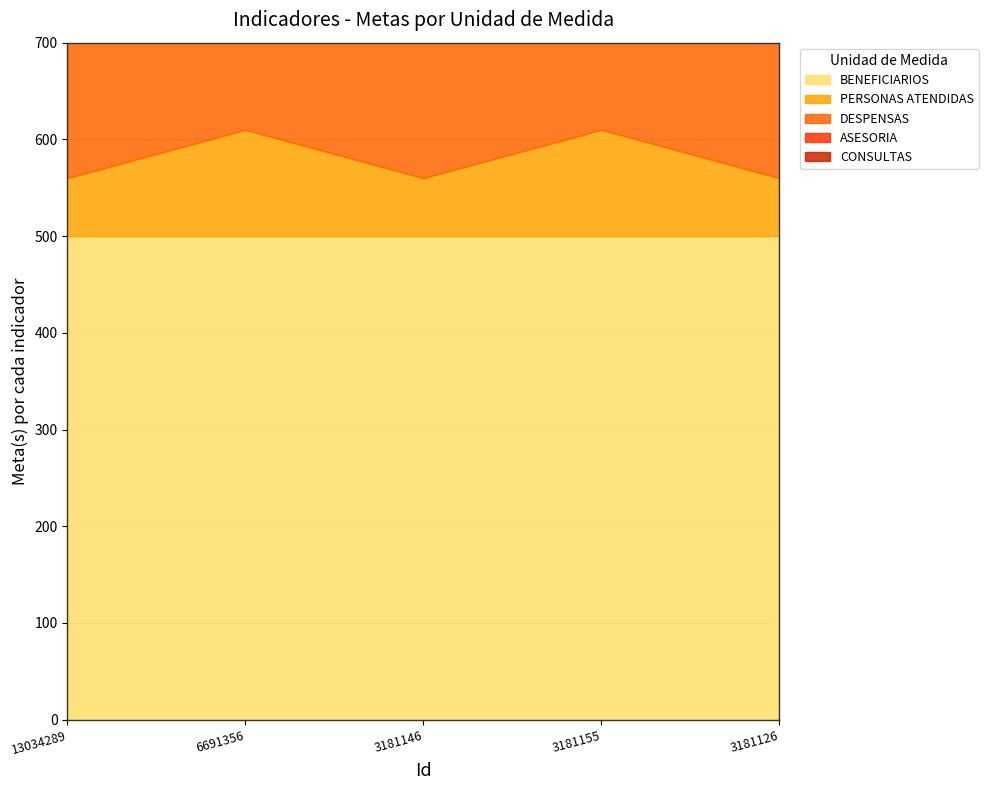

What are all the series names shown in the legend?

BENEFICIARIOS, PERSONAS ATENDIDAS, DESPENSAS, ASESORIA, CONSULTAS